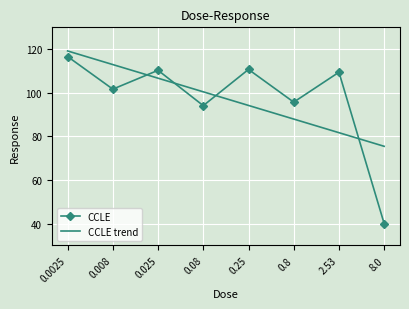

What is the average value of the CCLE trend series?

97.3